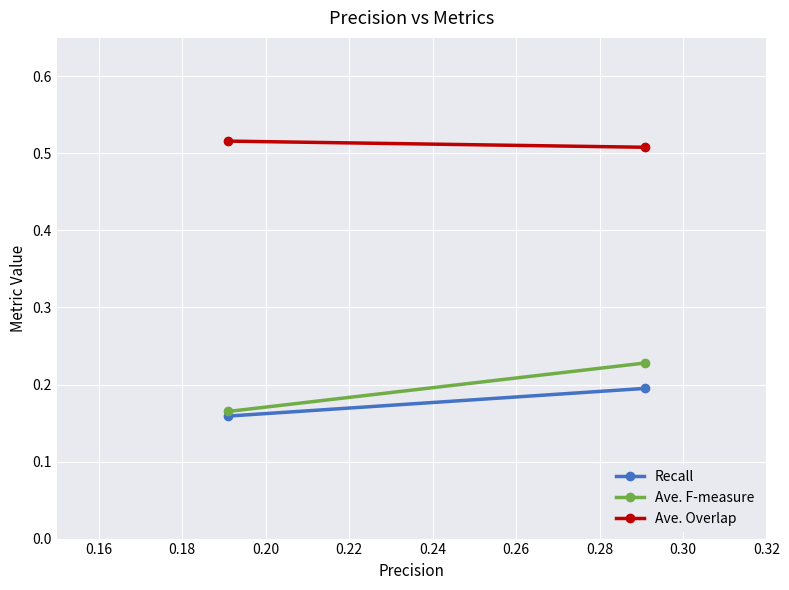

How many lines are shown in the chart?

3